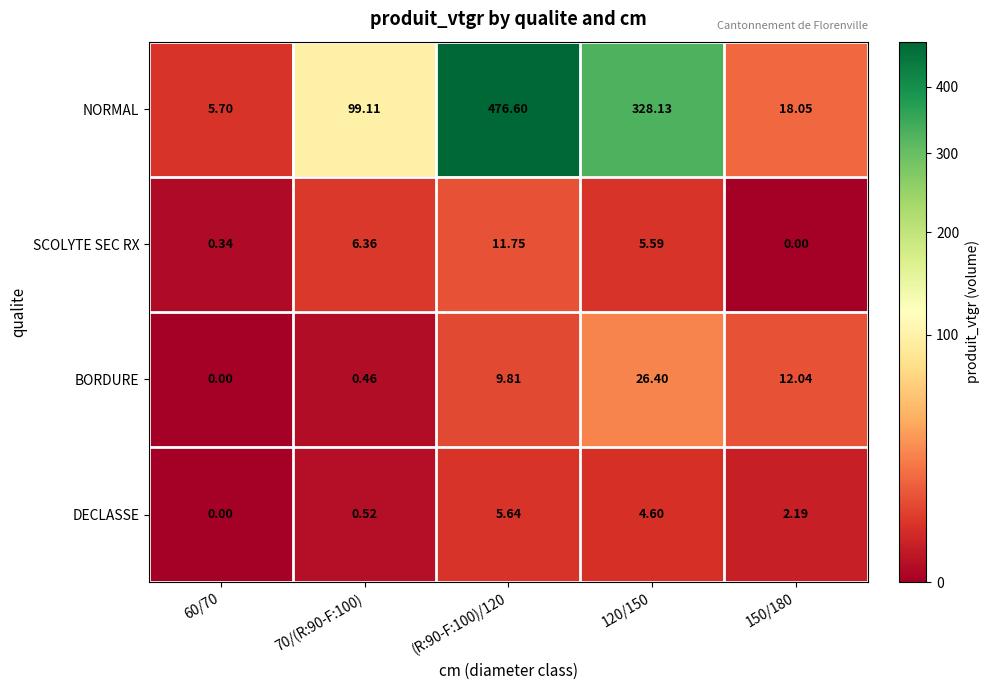

What is the greatest value displayed?

476.6